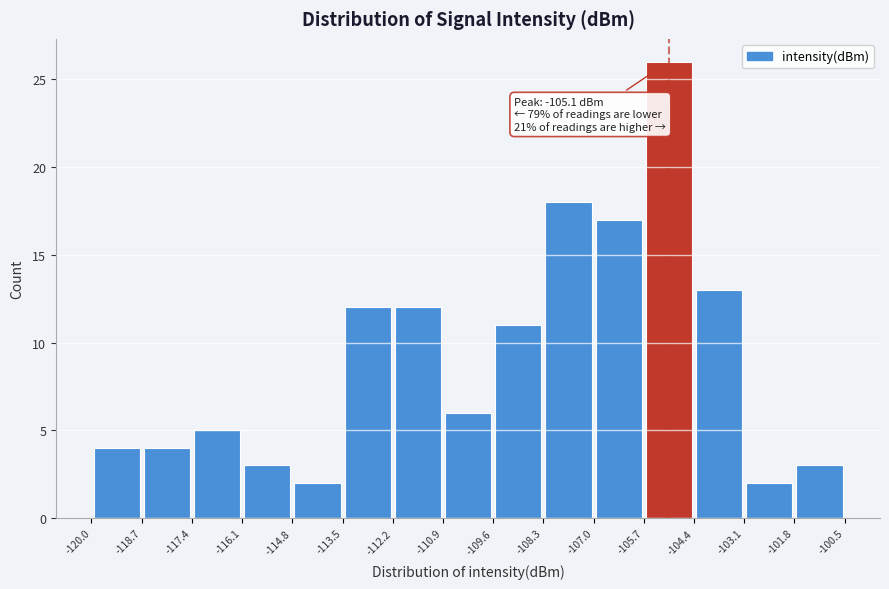

Over which range of the x-axis is the bar tallest?

-105.7 to -104.4